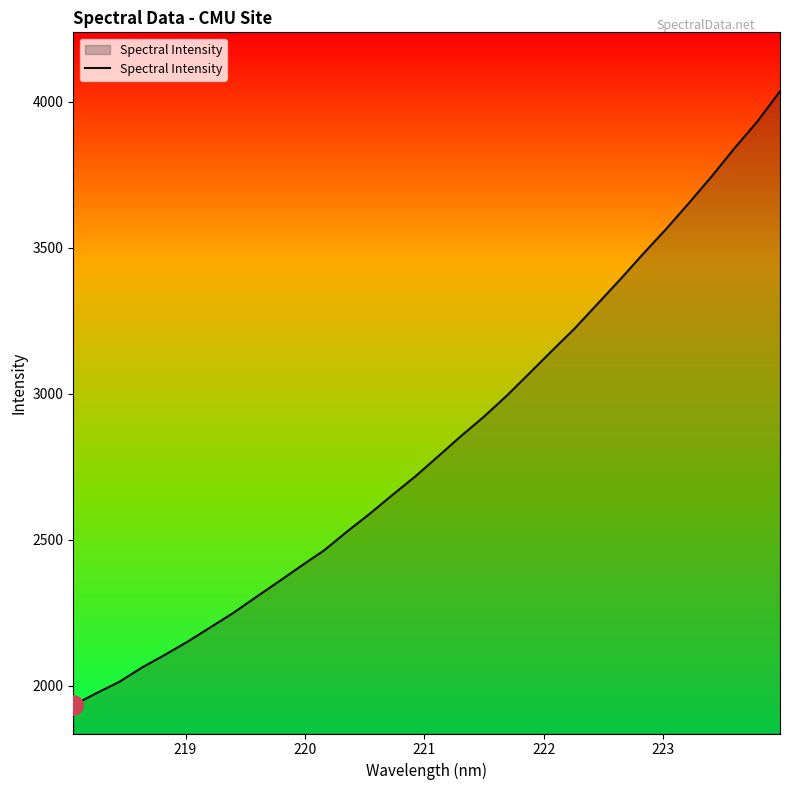

What is the smallest value displayed?

1932.2